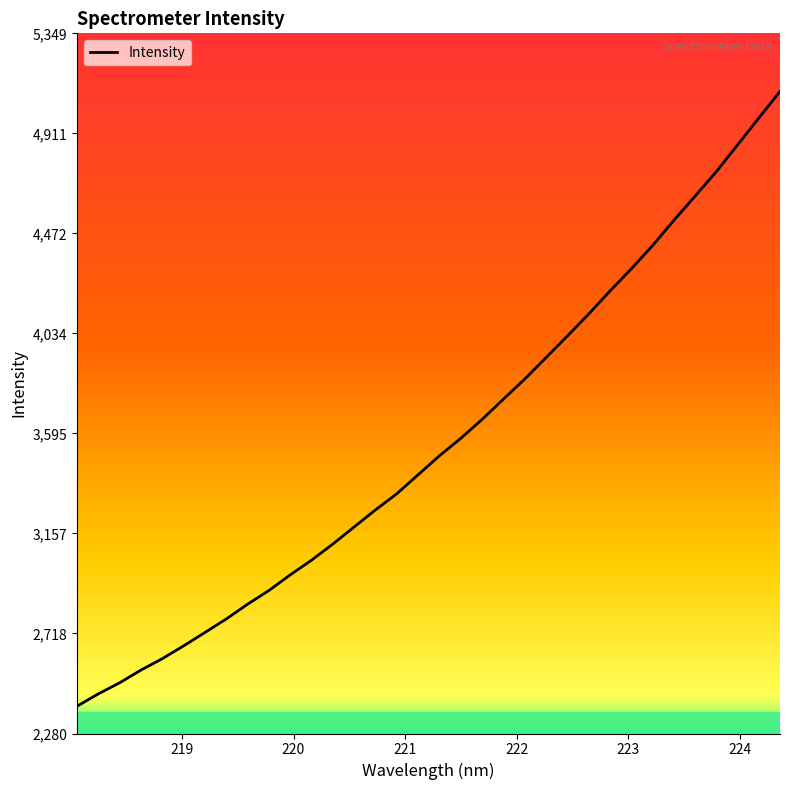

True or false: there are more than 0 points higher than both neighbors.

False